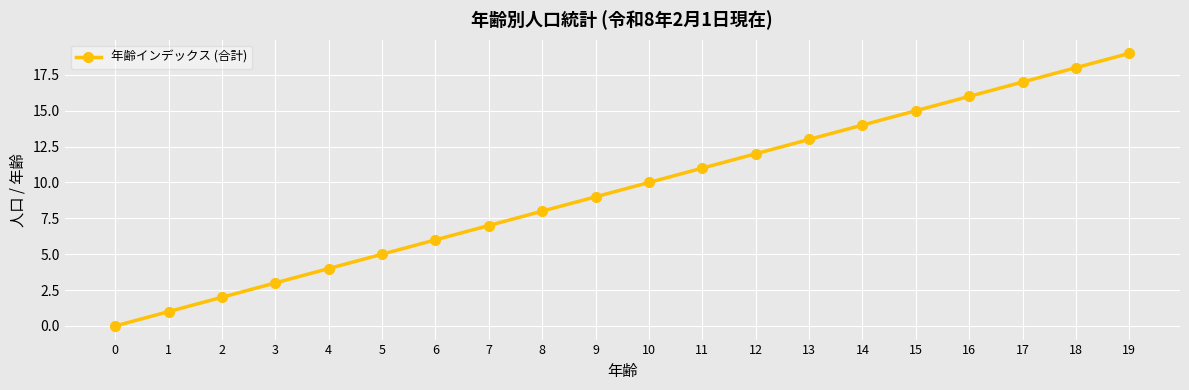

Reading left to right, extract all data points from this chart.

0=0	1=1	2=2	3=3	4=4	5=5	6=6	7=7	8=8	9=9	10=10	11=11	12=12	13=13	14=14	15=15	16=16	17=17	18=18	19=19